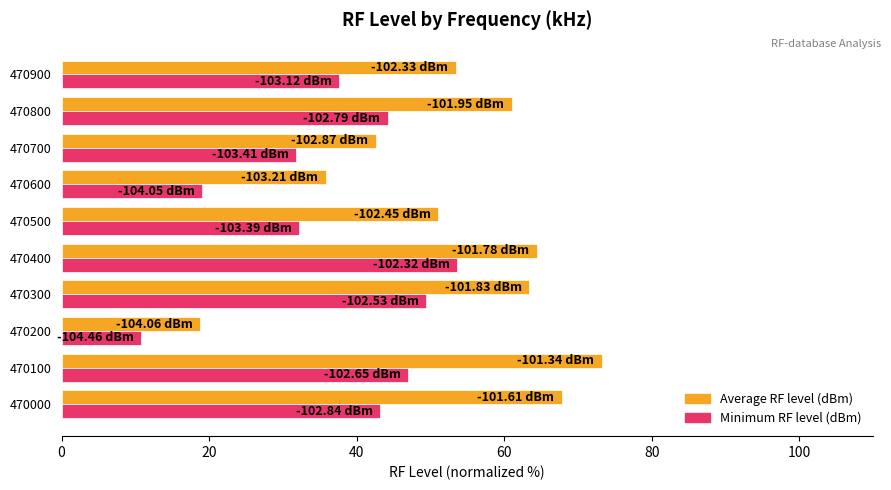

Which series has the largest range (max minus min)?

Average RF level (dBm)